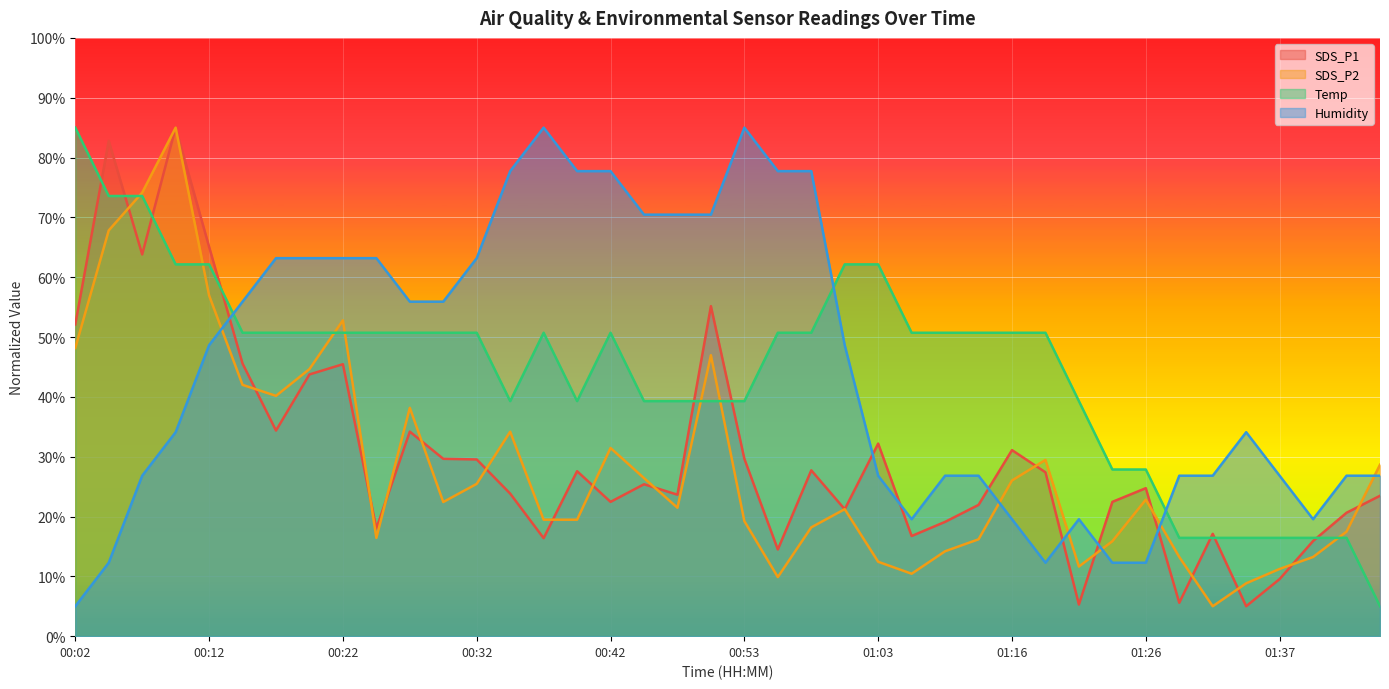

True or false: SDS_P2 and SDS_P1 cross at least once.

True